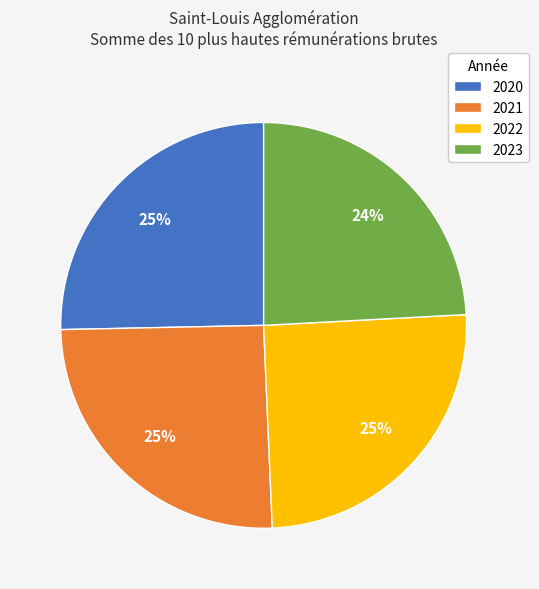

How many slices are in this pie chart?

4